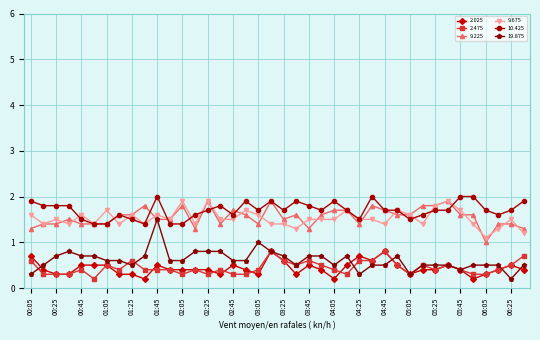

Which series has the widest spread of values?

19.875